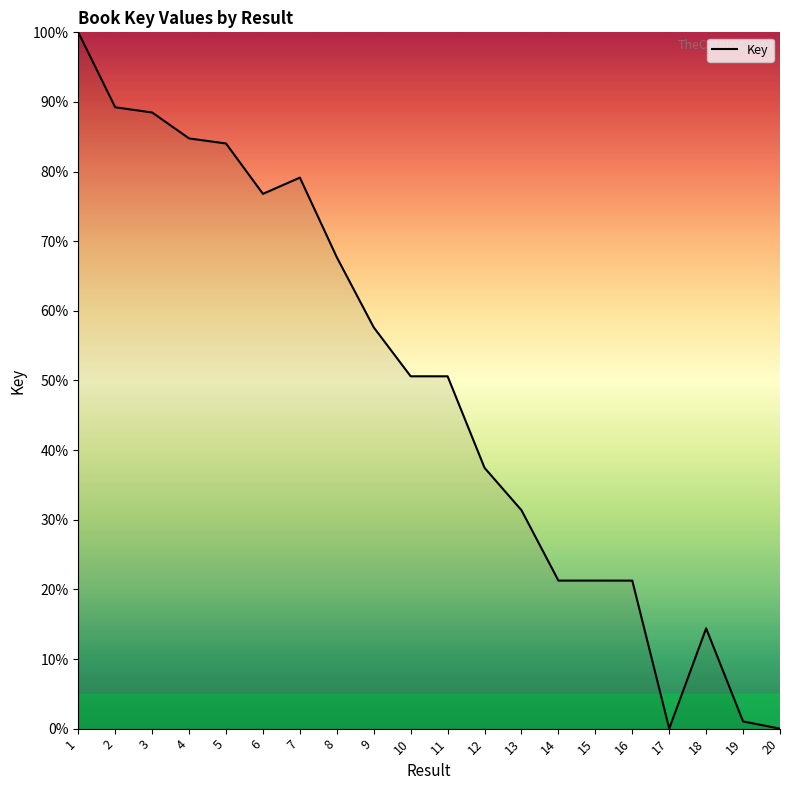

Approximately how many times larger is the value at 4 compared to 5?

1.0